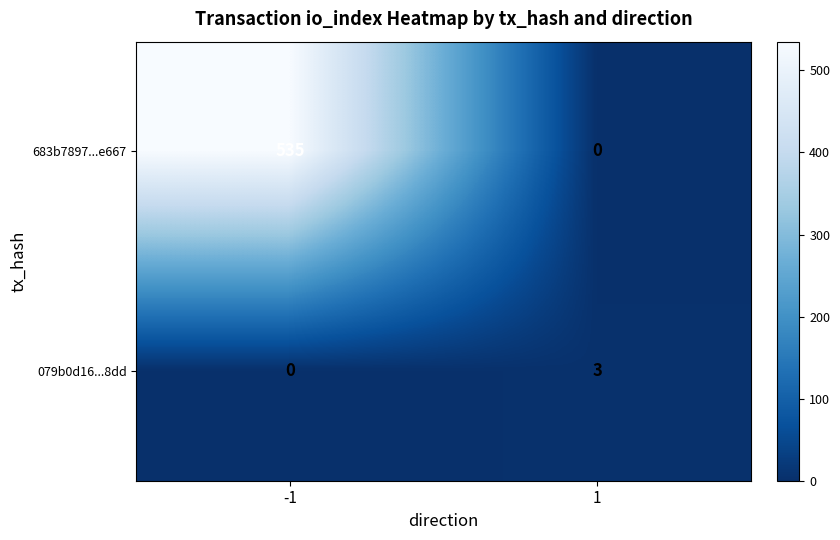

How many data points in 683b7897...e667 are less than 535?

1